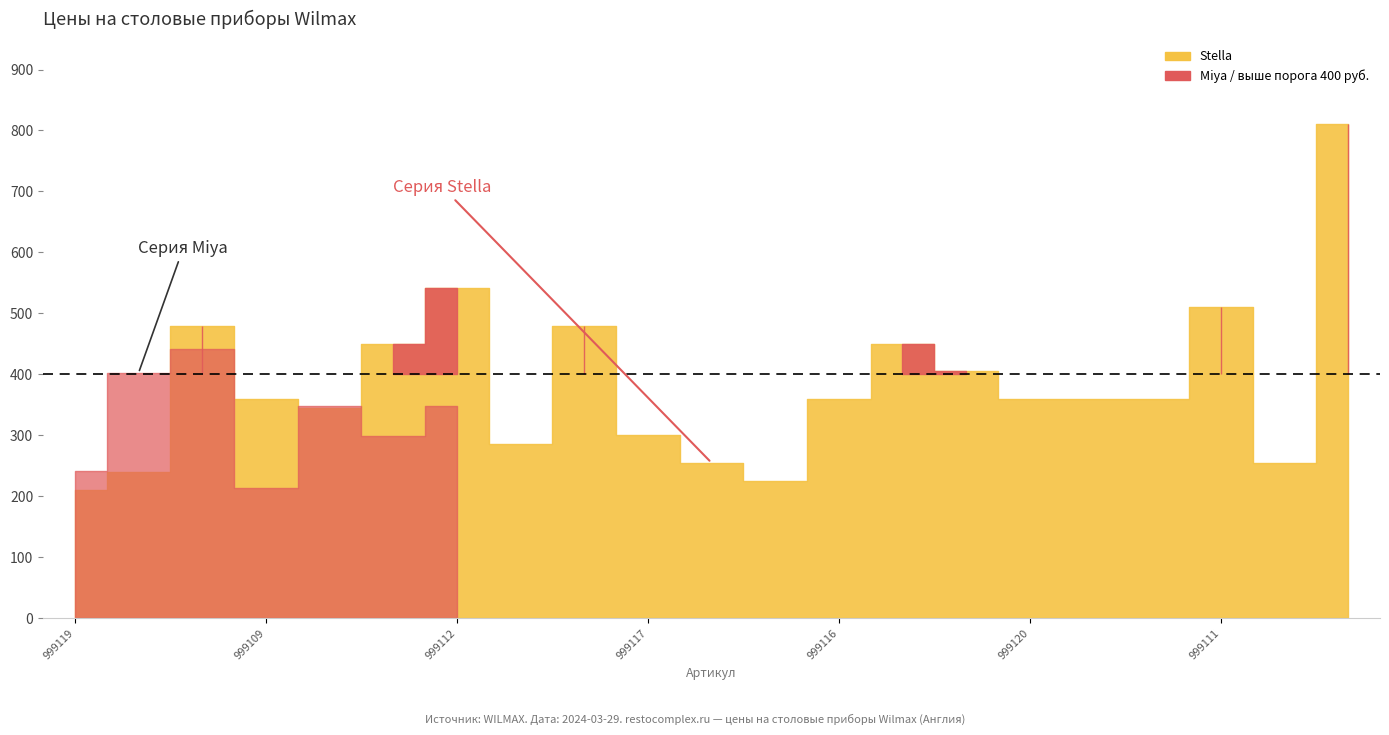

True or false: Miya and Stella cross at least once.

True